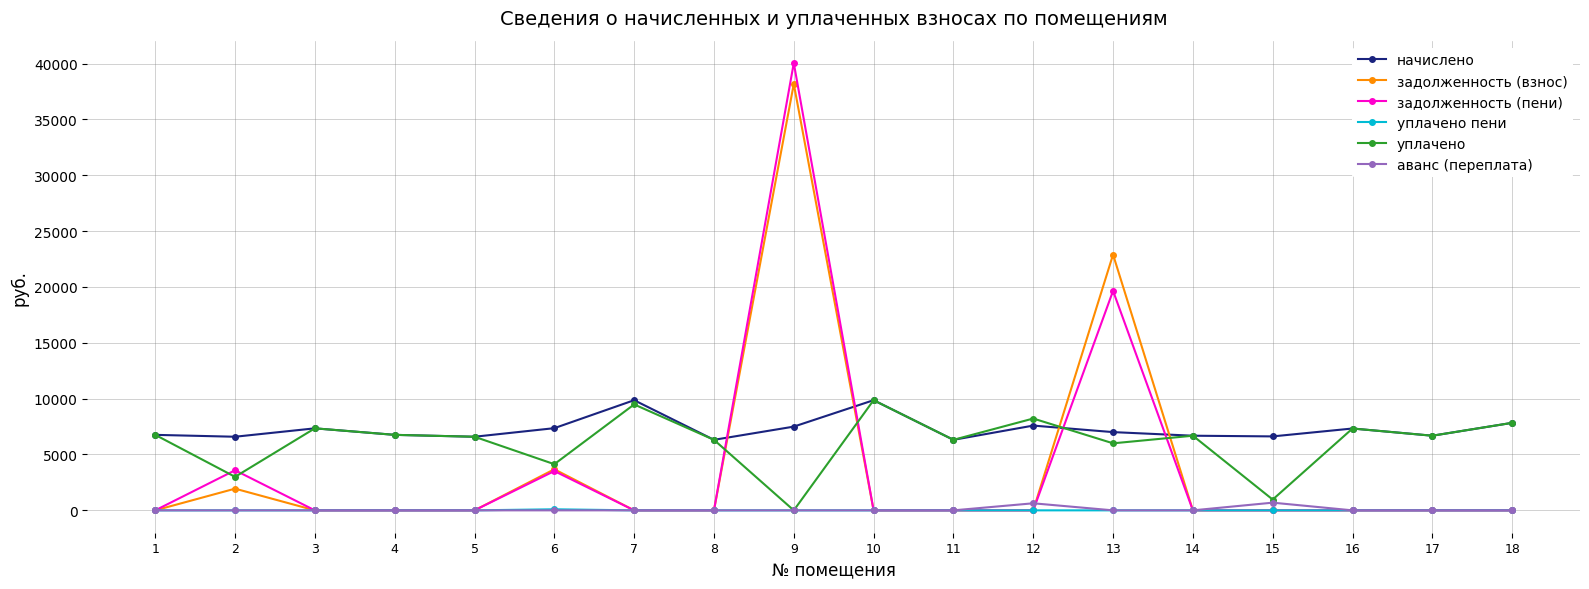

True or false: уплачено пени and начислено cross at least once.

False